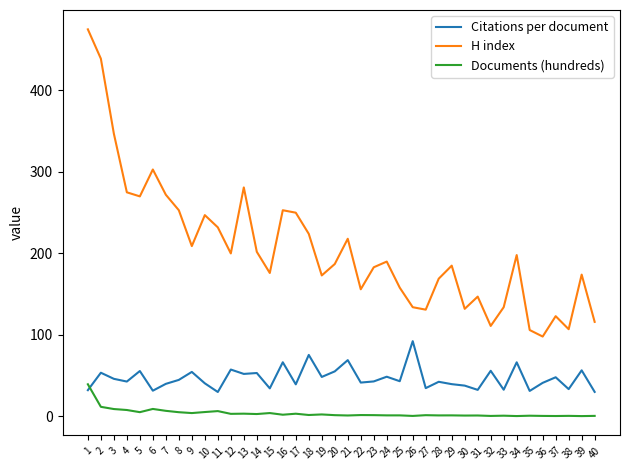

At 36, list the series in order from smallest to largest.

Documents (hundreds), Citations per document, H index